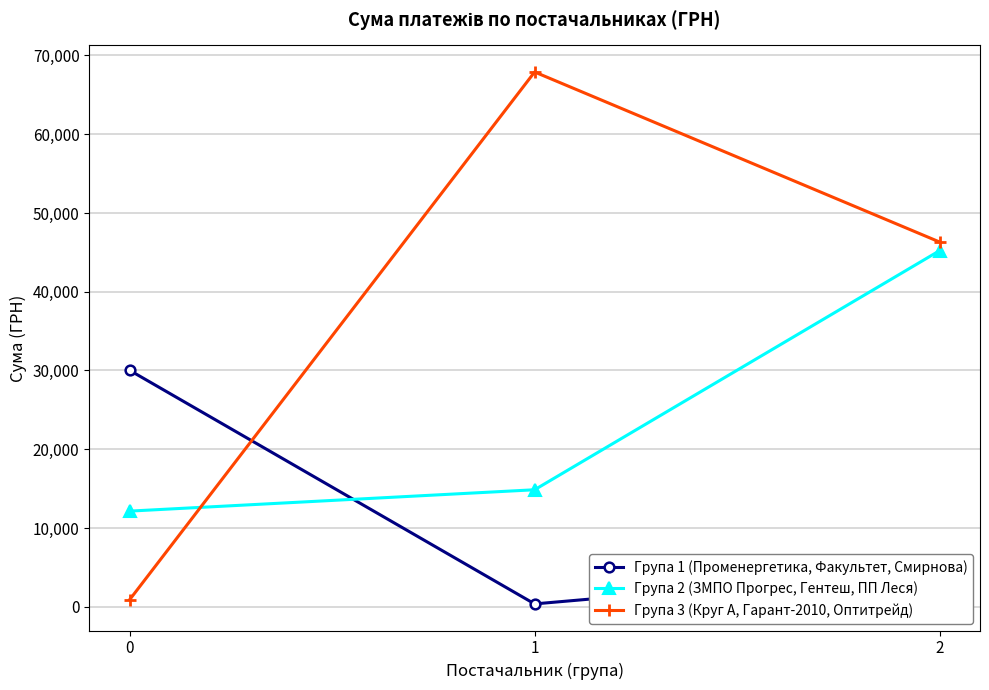

What are all the series names shown in the legend?

Група 1 (Променергетика, Факультет, Смирнова), Група 2 (ЗМПО Прогрес, Гентеш, ПП Леся), Група 3 (Круг А, Гарант-2010, Оптитрейд)